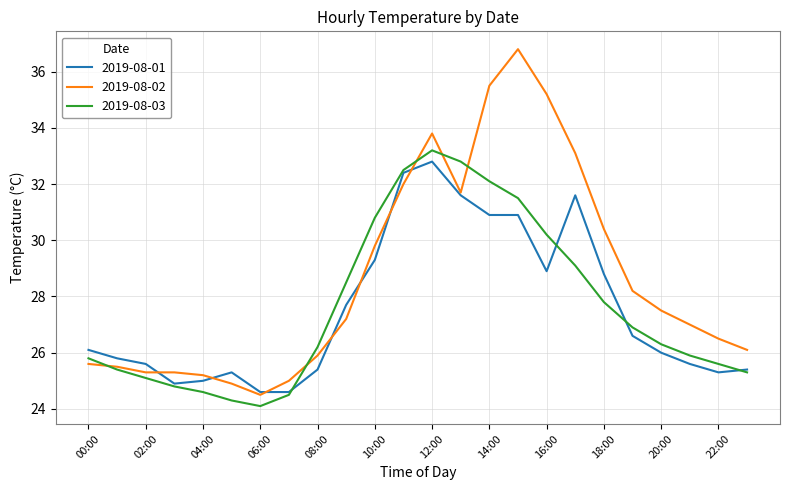

What is the greatest value displayed?

36.8